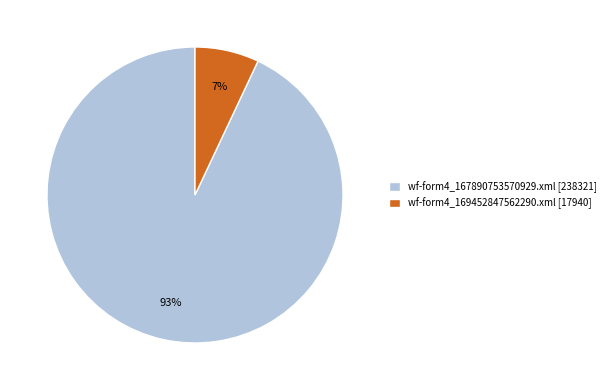

To the nearest percent, what percentage of the pie is wf-form4_167890753570929.xml?

93%